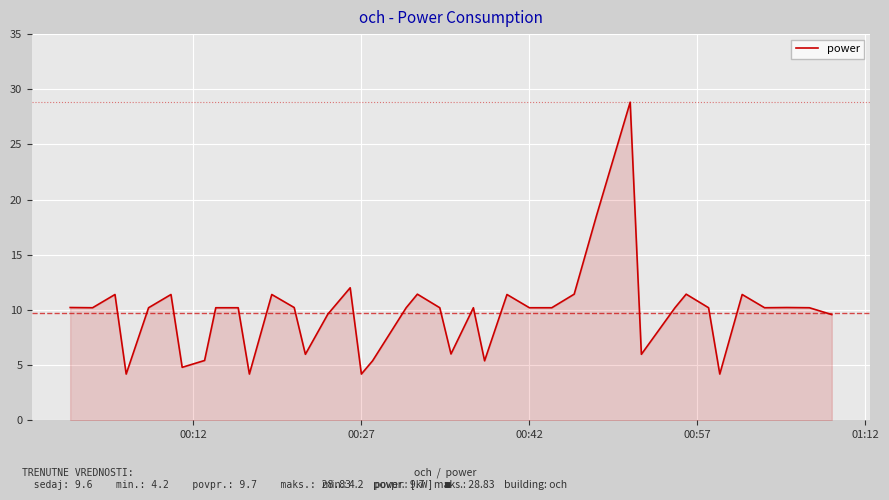

What is the difference between the maximum and minimum values?

24.6